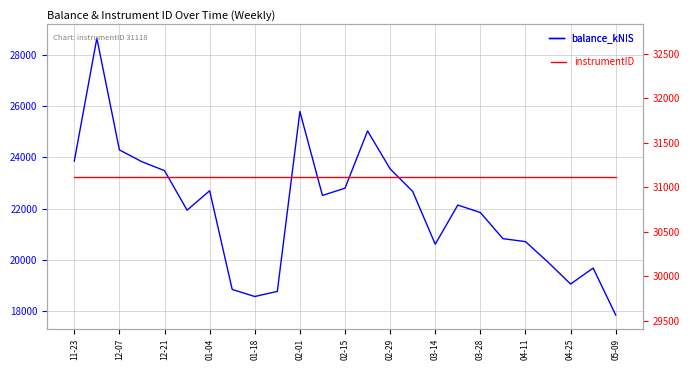

What is the highest value of the balance_kNIS series?

28649.8